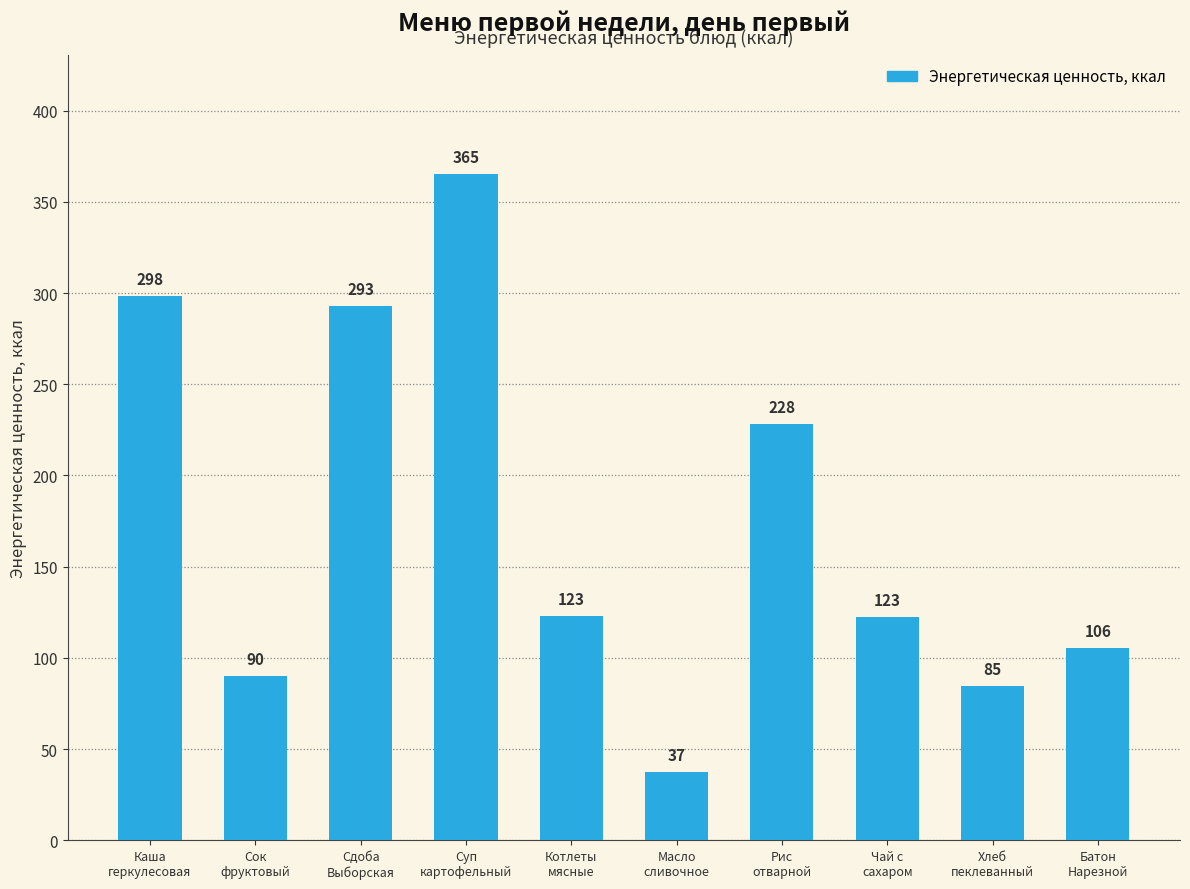

Approximately how many times larger is the value at Батон
Нарезной compared to Сок
фруктовый?

1.2